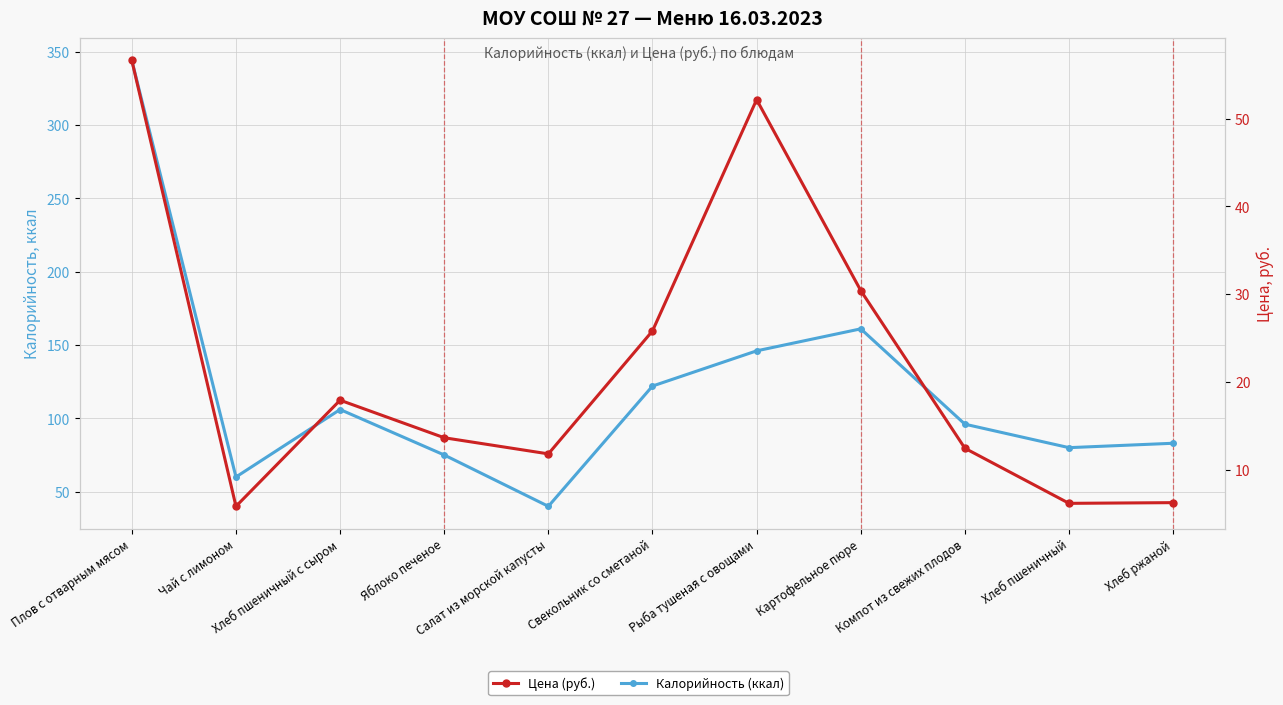

Reading left to right, what are all the values shown in this chart?

Калорийность (ккал): Плов с отварным мясом=344.0	Чай с лимоном=60.0	Хлеб пшеничный с сыром=106.0	Яблоко печеное=75.0	Салат из морской капусты=40.0	Свекольник со сметаной=122.0	Рыба тушеная с овощами=146.0	Картофельное пюре=161.0	Компот из свежих плодов=96.0	Хлеб пшеничный=80.0	Хлеб ржаной=83.0
Цена (руб.): Плов с отварным мясом=56.6	Чай с лимоном=5.8	Хлеб пшеничный с сыром=17.9	Яблоко печеное=13.6	Салат из морской капусты=11.8	Свекольник со сметаной=25.8	Рыба тушеная с овощами=52.2	Картофельное пюре=30.4	Компот из свежих плодов=12.4	Хлеб пшеничный=6.2	Хлеб ржаной=6.2